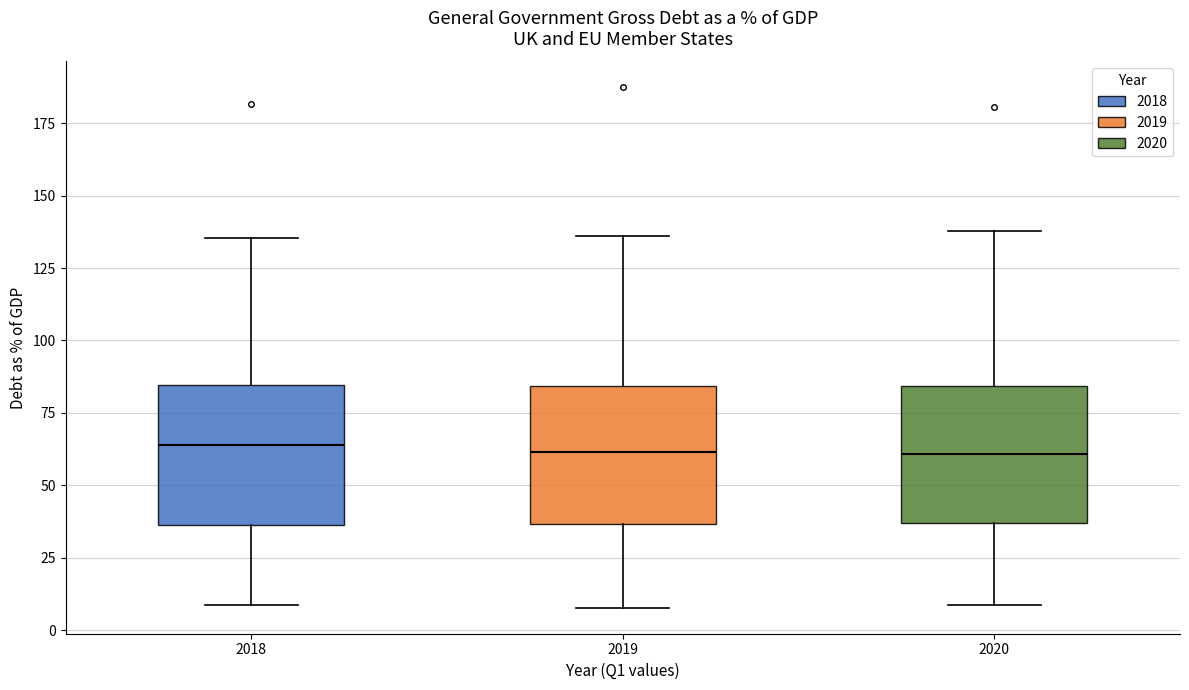

Reading left to right, transcribe this box plot: for each box, give where its median line is, the range the box spans, and where its two whiskers end, as read against the y-axis. The values are not printed on the chart, so give them approximately, as read against the axis.

2018: median 65, box 35 to 85, whiskers 10 to 135
2019: median 60, box 35 to 85, whiskers 10 to 135
2020: median 60, box 35 to 85, whiskers 10 to 140